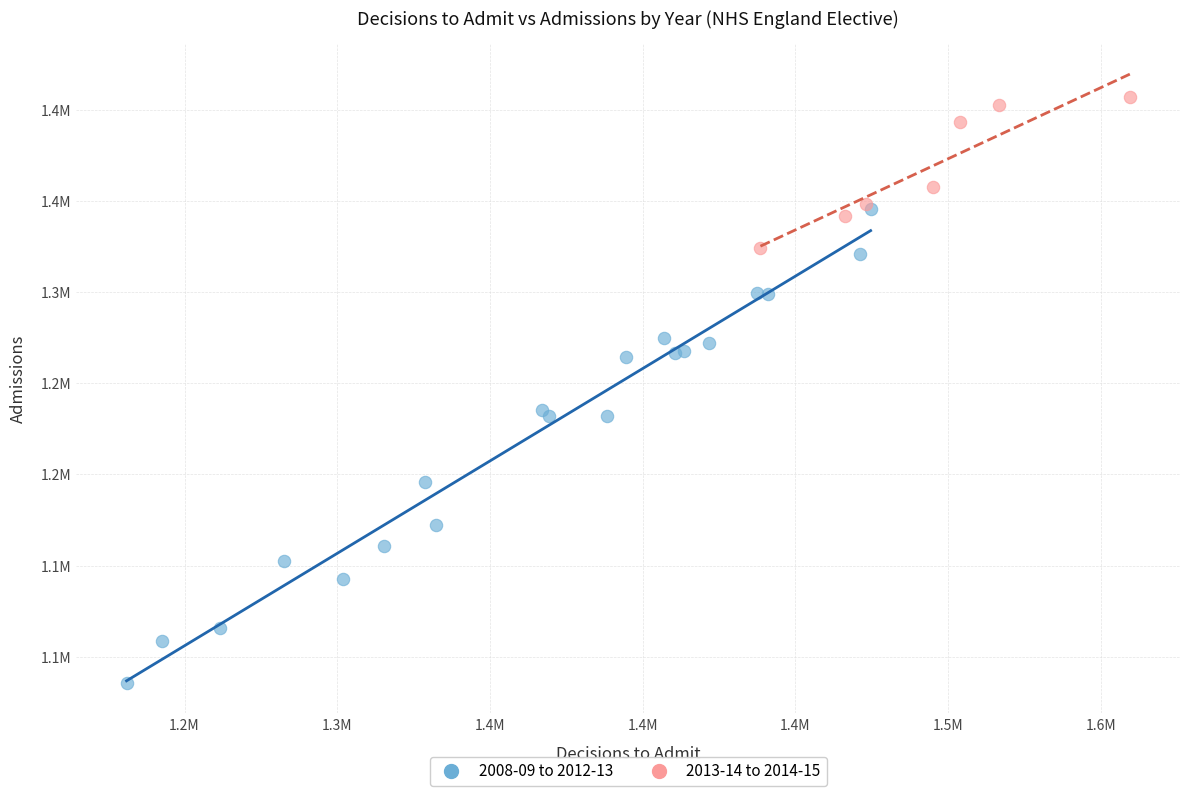

What are all the series names shown in the legend?

2008-09 to 2012-13, 2013-14 to 2014-15